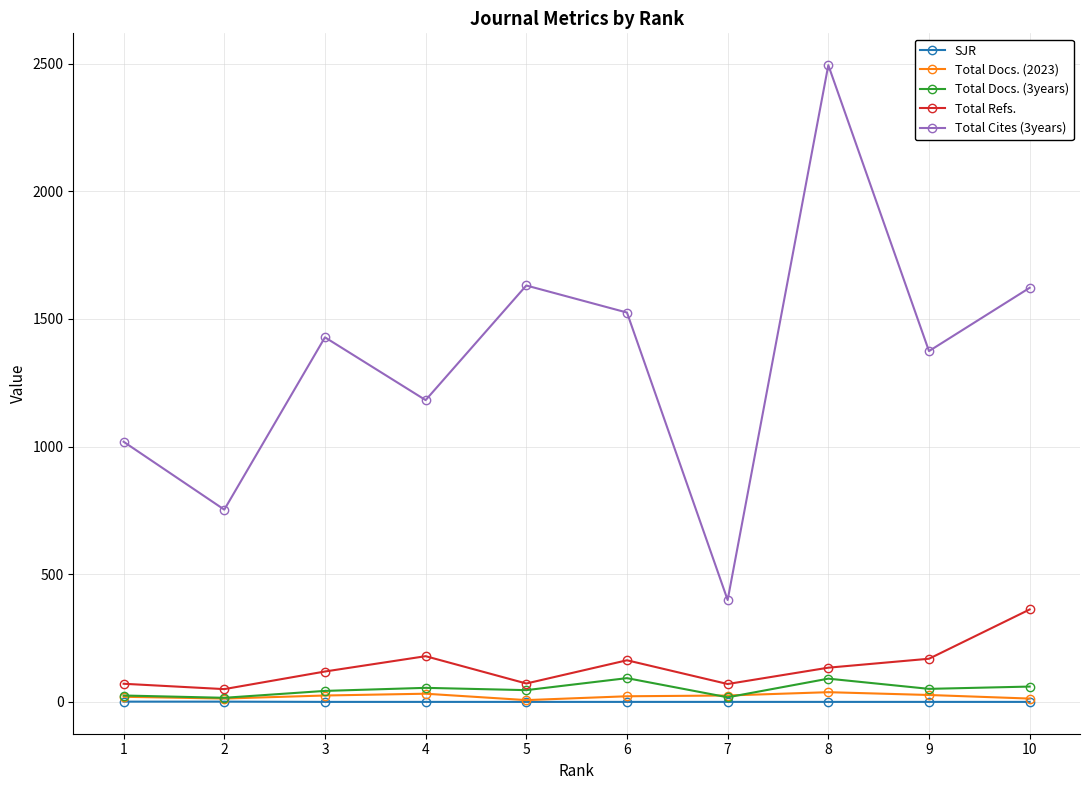

What is the highest value of the Total Docs. (2023) series?

38